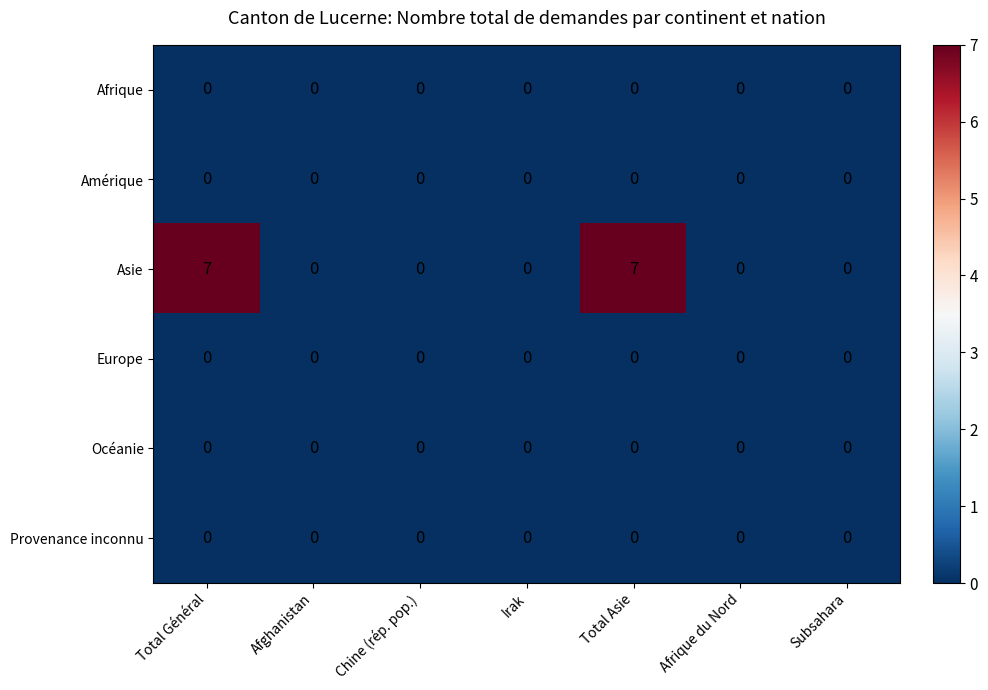

Which series has the widest spread of values?

Asie